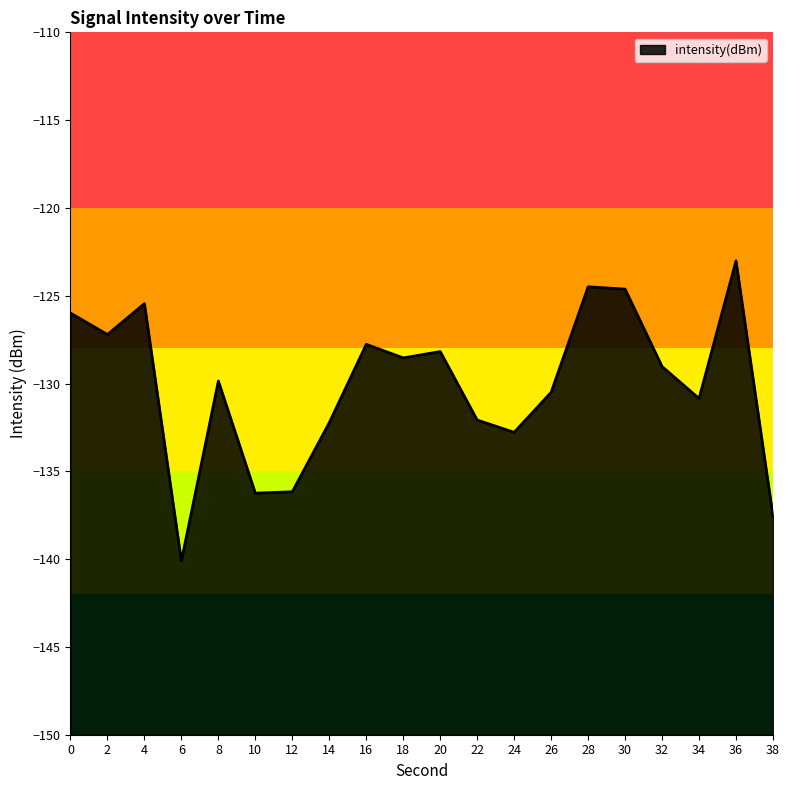

What is the average value?

-130.1